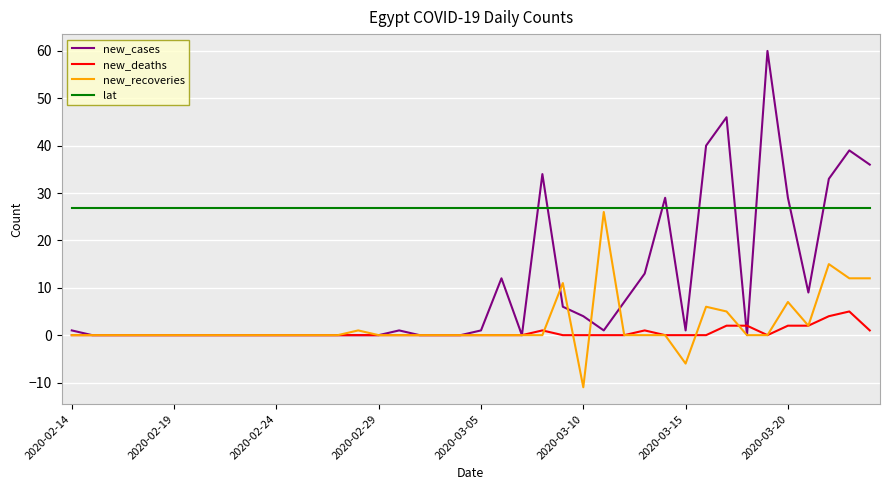

True or false: lat and new_cases intersect in this chart.

True